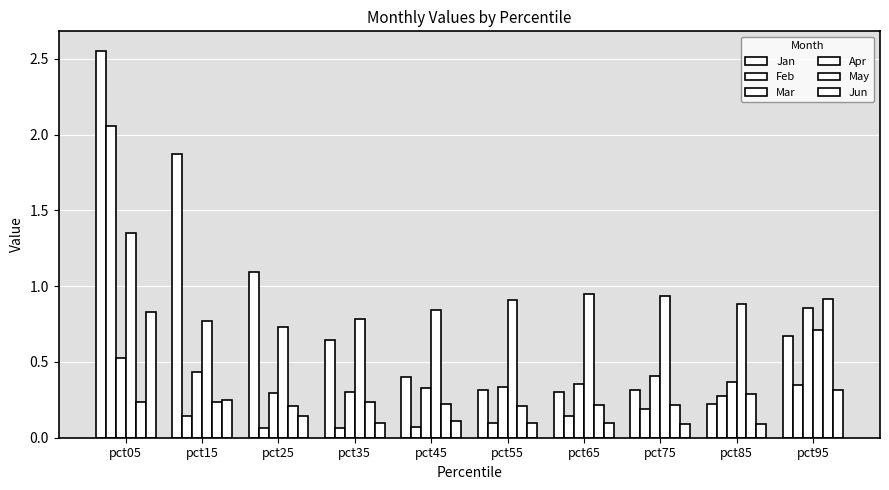

How many groups of bars are there?

10